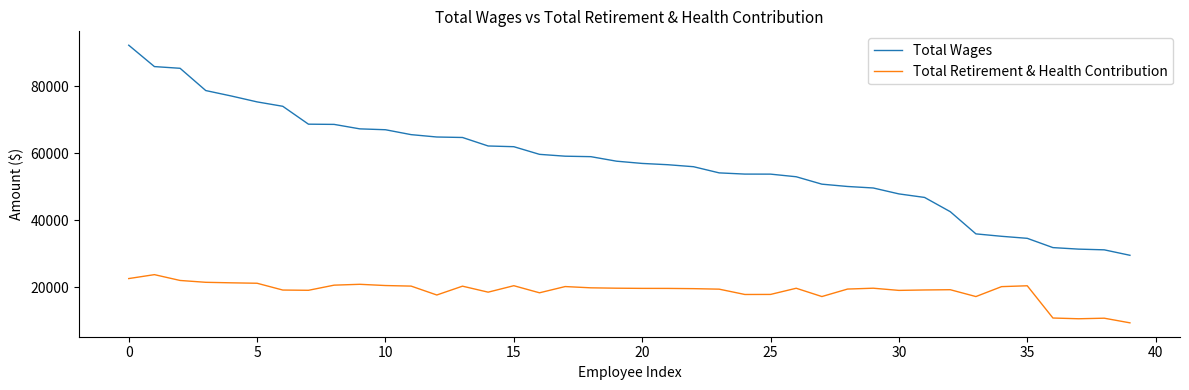

What are all the series names shown in the legend?

Total Wages, Total Retirement & Health Contribution